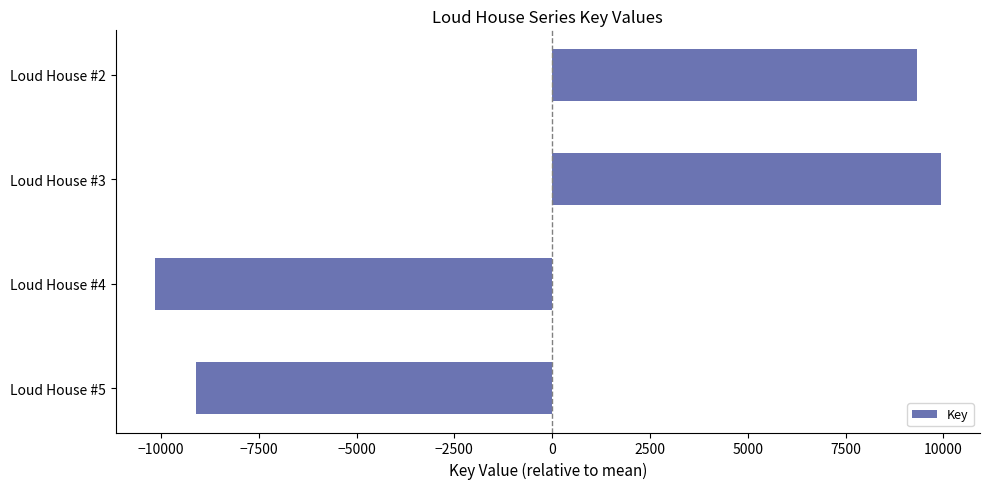

Reading bottom to top, what are all the values shown in this chart?

-9114.5	-10155.5	9932.5	9337.5